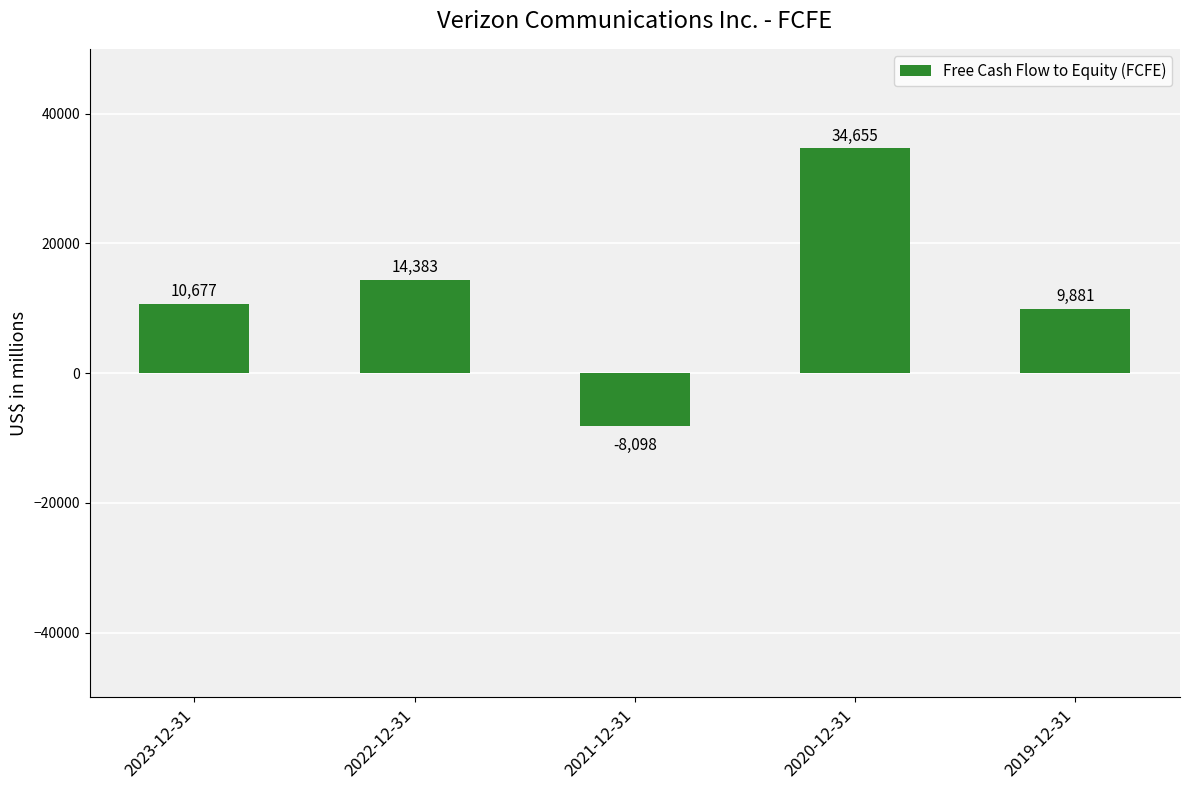

What is the sum of the values at 2020-12-31 and 2022-12-31?

49038